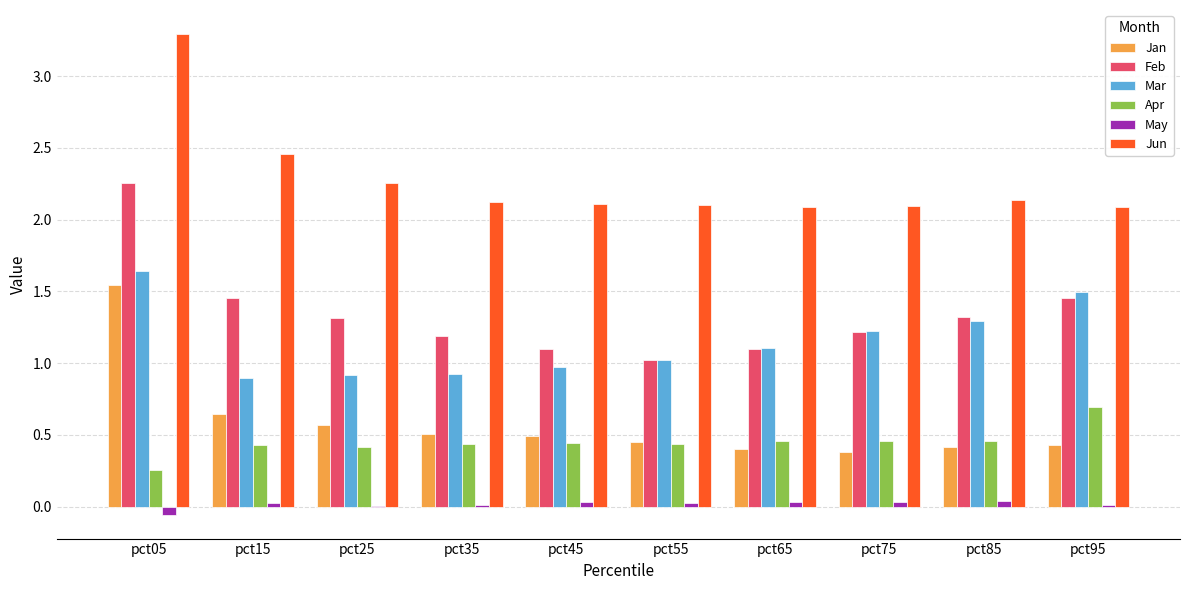

At which category is the sum across all series the highest?

pct05